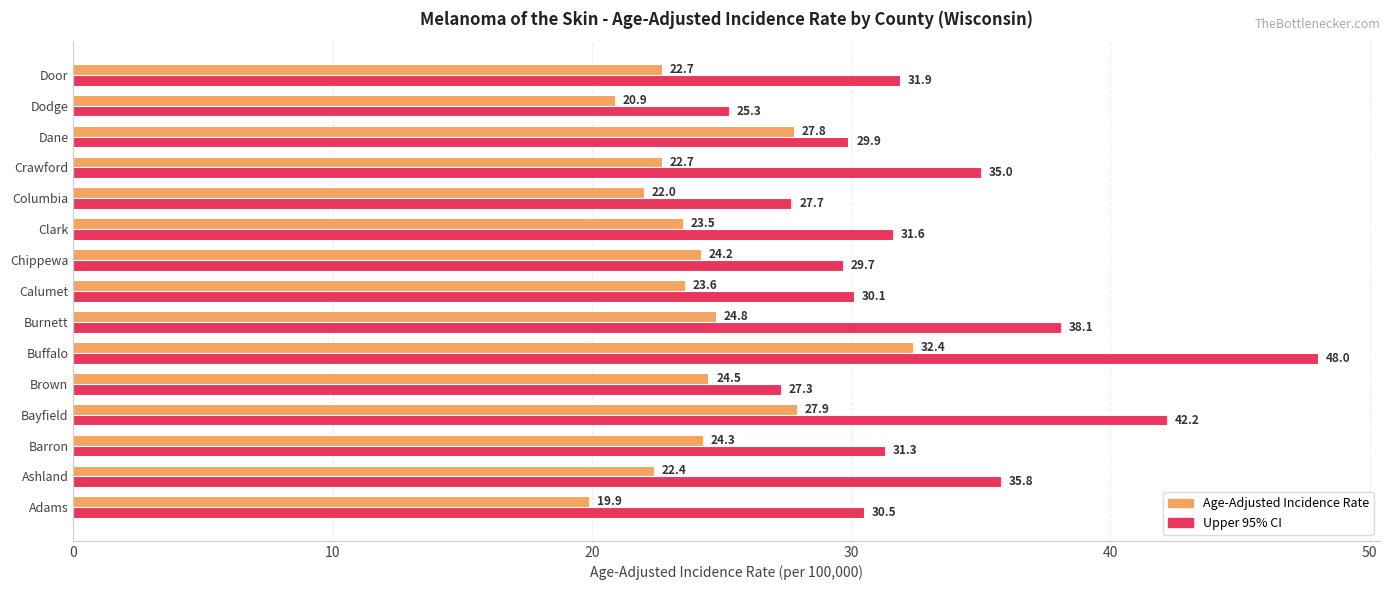

What is the maximum value for Upper 95% CI?

48.0